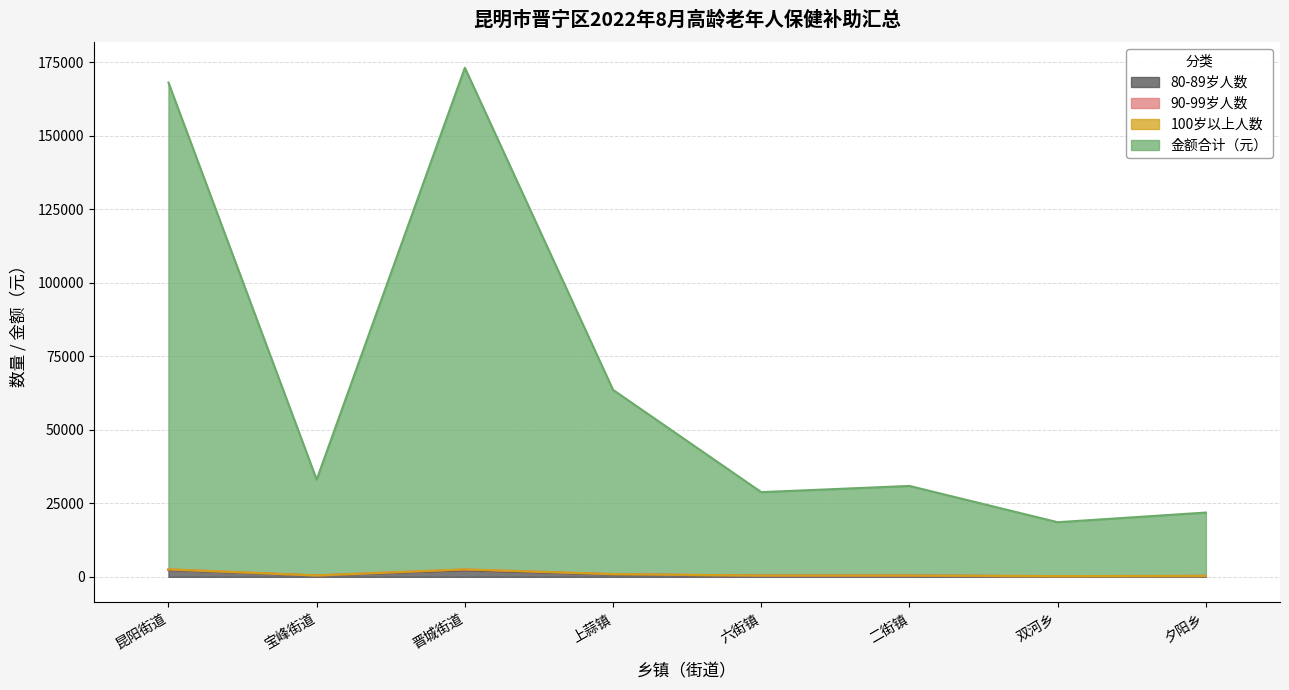

Between 昆阳街道 and 双河乡, which series saw the biggest shift?

金额合计（元）